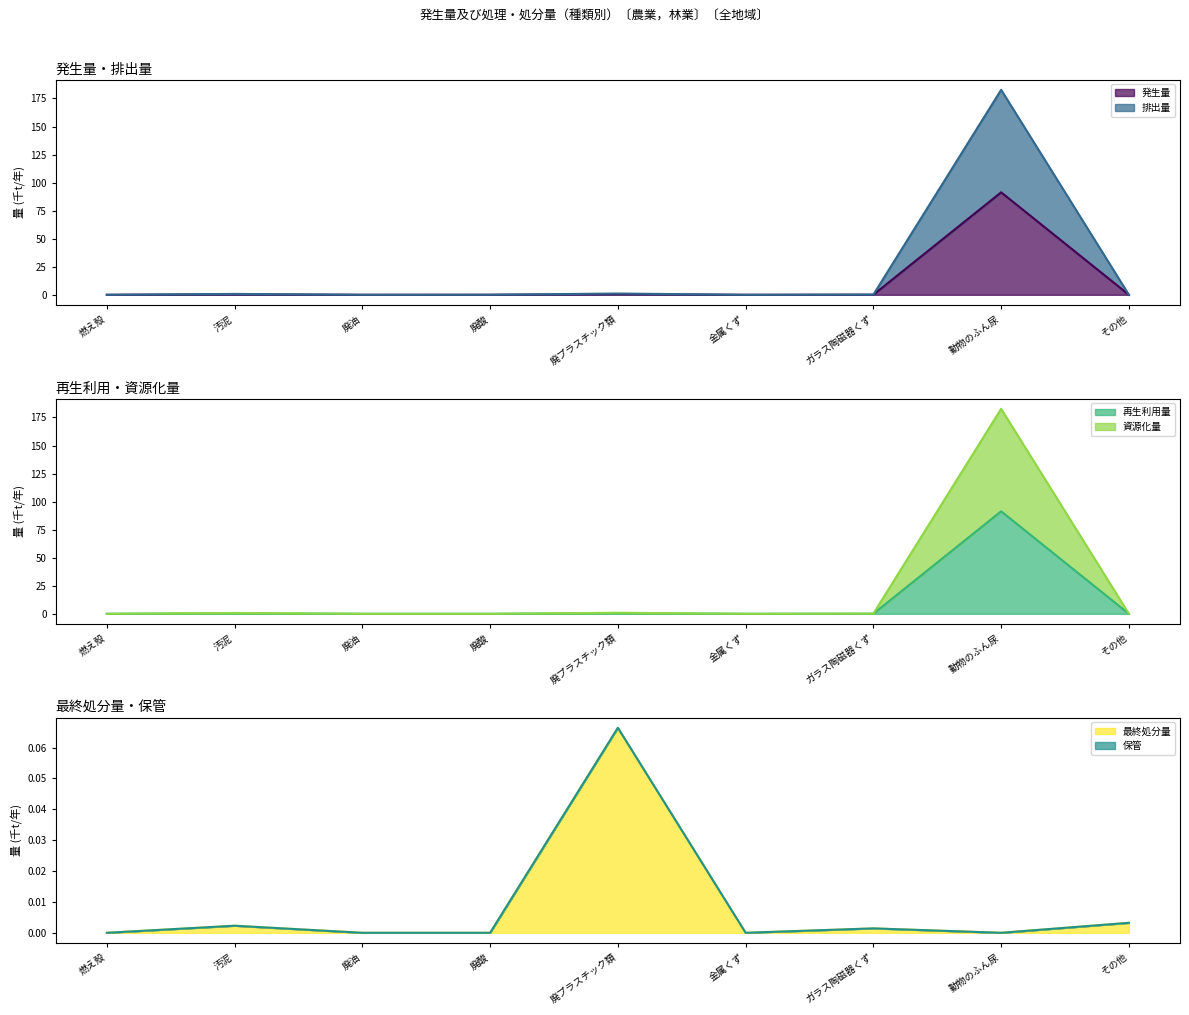

Which series changed the most between 廃酸 and その他?

排出量